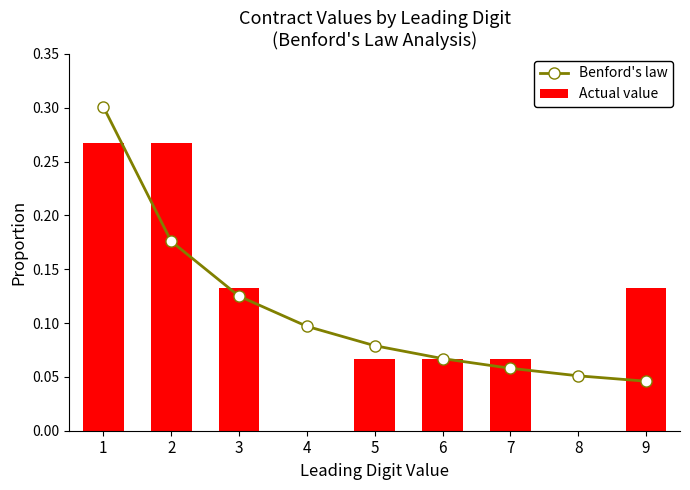

Is the value of Actual value at 3 greater than the value of Benford's law at 7?

Yes